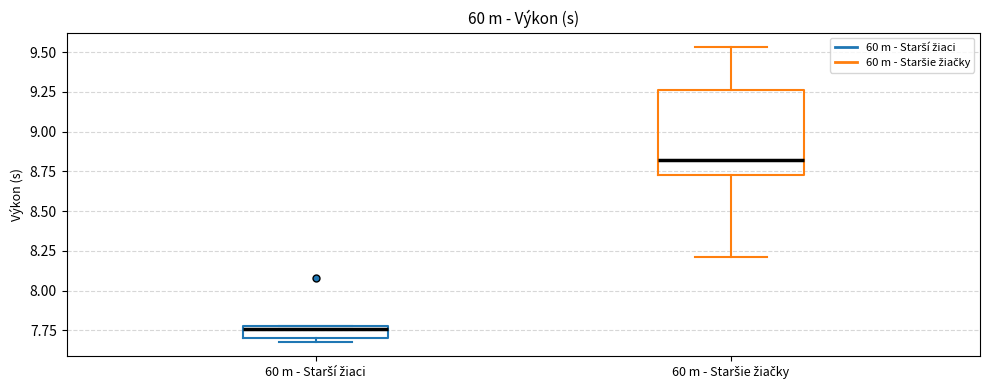

Where is the upper edge of the box for 60 m - Starší žiaci on the y-axis? The values are not printed on the chart, so give them approximately, as read against the axis.

7.80